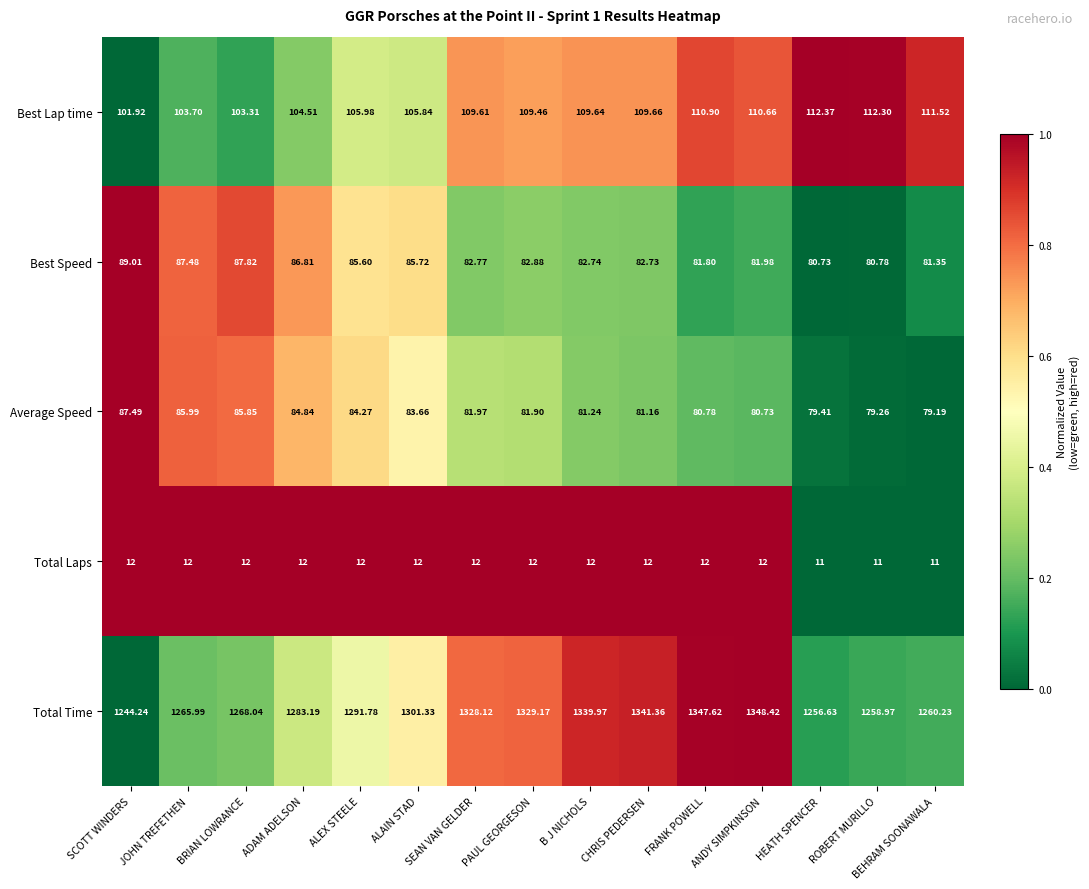

Which series has the largest total across all categories?

Total Time